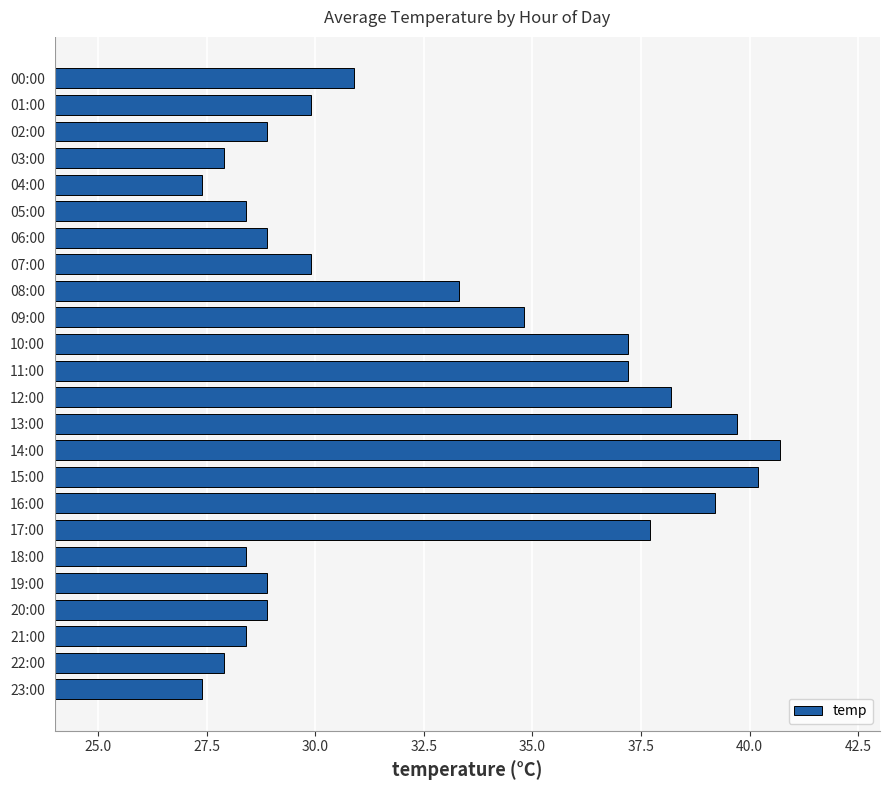

What is the smallest value displayed?

27.4